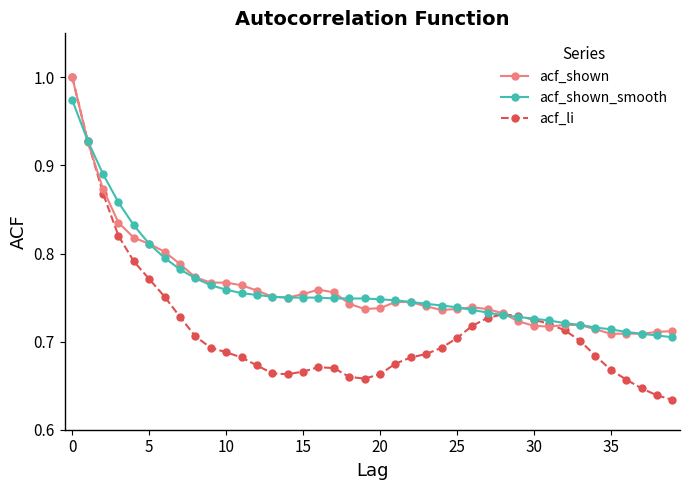

At how many categories does at least one series exceed 0?

40